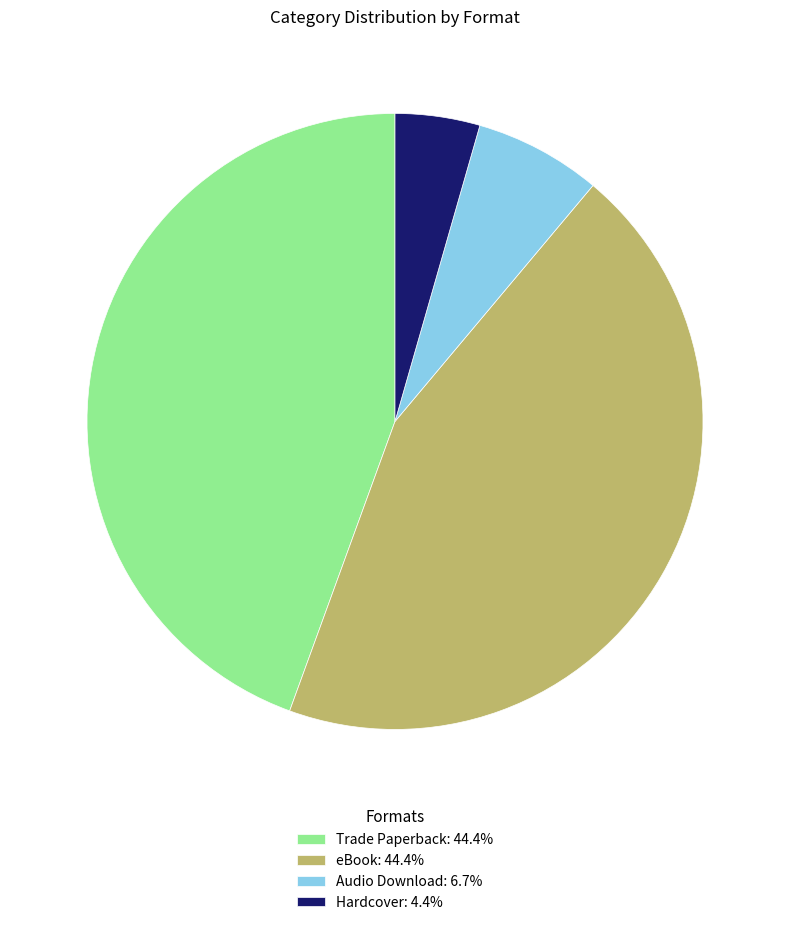

What is the ratio of the value at Trade Paperback: 44.4% to the value at Audio Download: 6.7%?

6.7